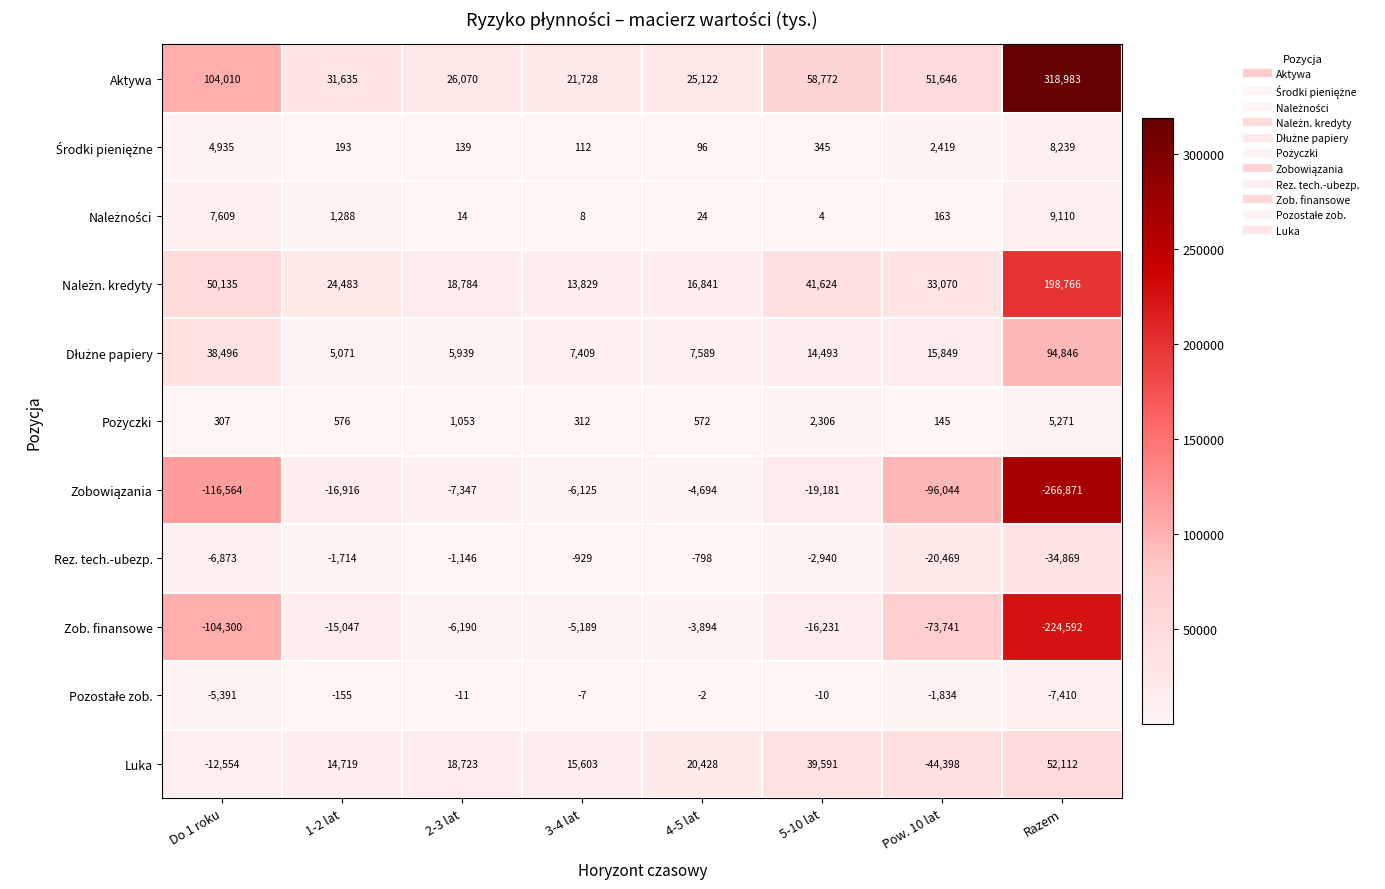

What value does the Luka series have at 2-3 lat, to the nearest 10?

18720